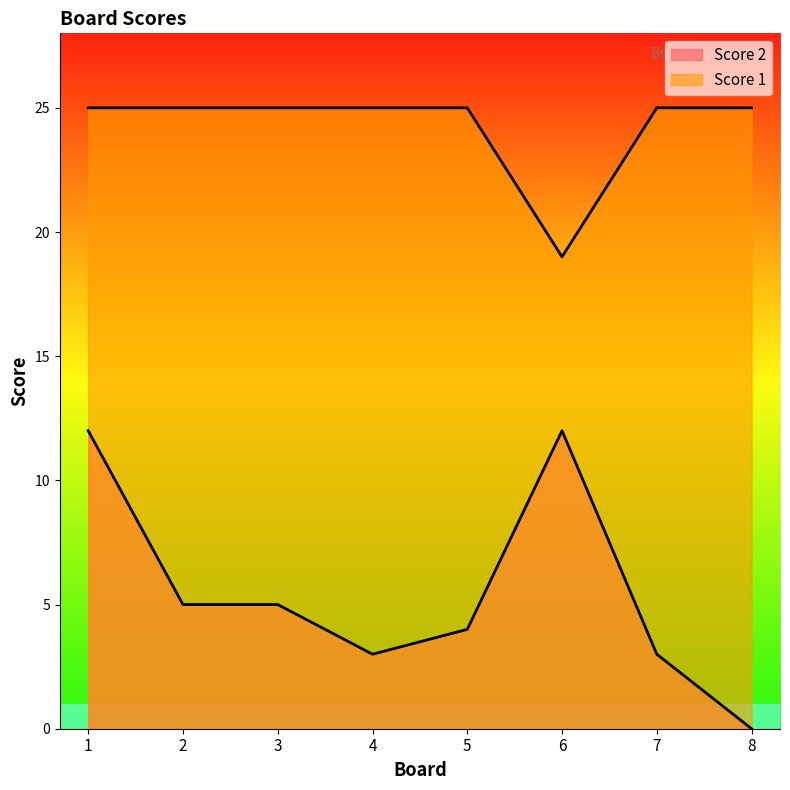

What is the difference between the highest and lowest values at 6?

7